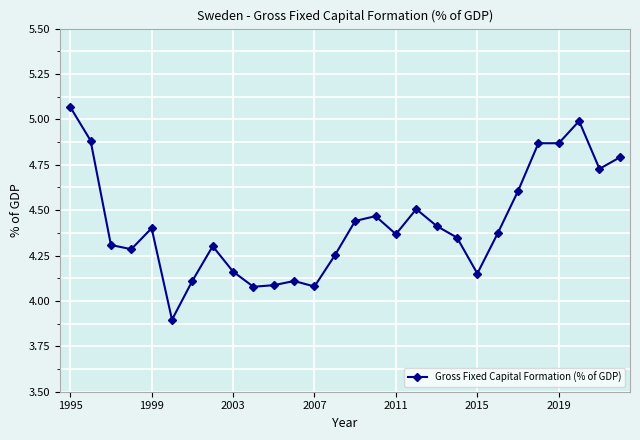

How many lines are shown in the chart?

1